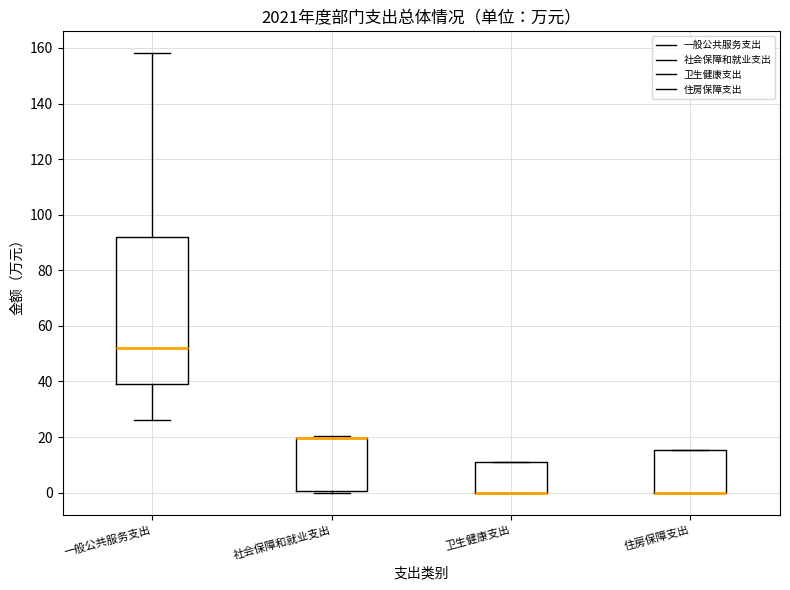

Where is the upper edge of the box for 住房保障支出 on the y-axis? The values are not printed on the chart, so give them approximately, as read against the axis.

16